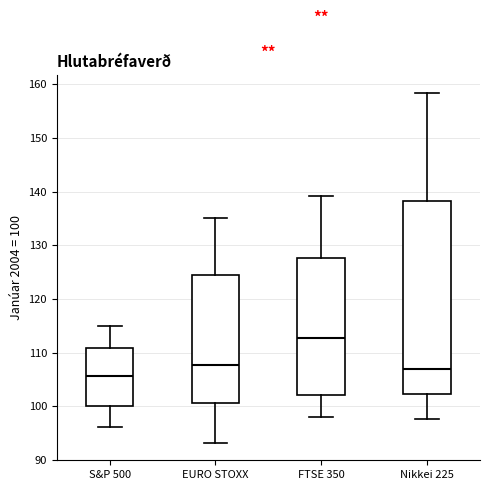

Where does the upper whisker of the box for FTSE 350 end on the y-axis? The values are not printed on the chart, so give them approximately, as read against the axis.

139